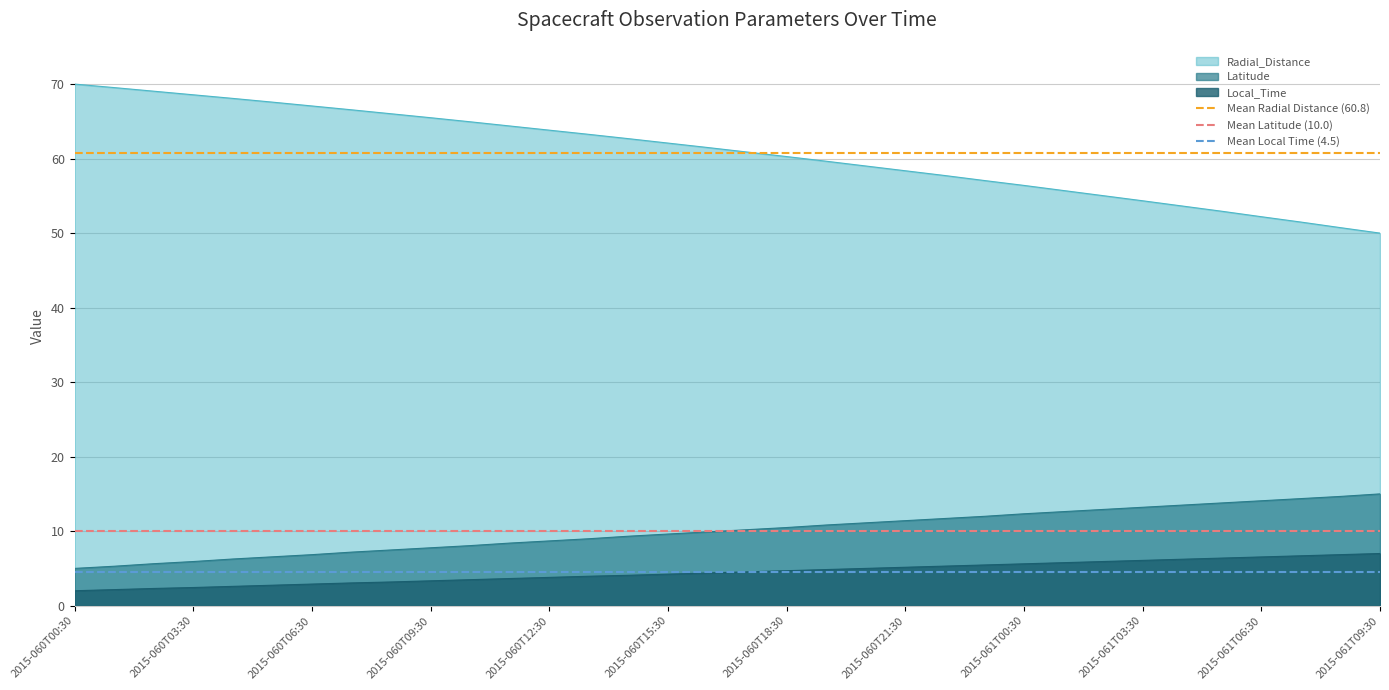

What is the minimum value for Latitude?

5.0